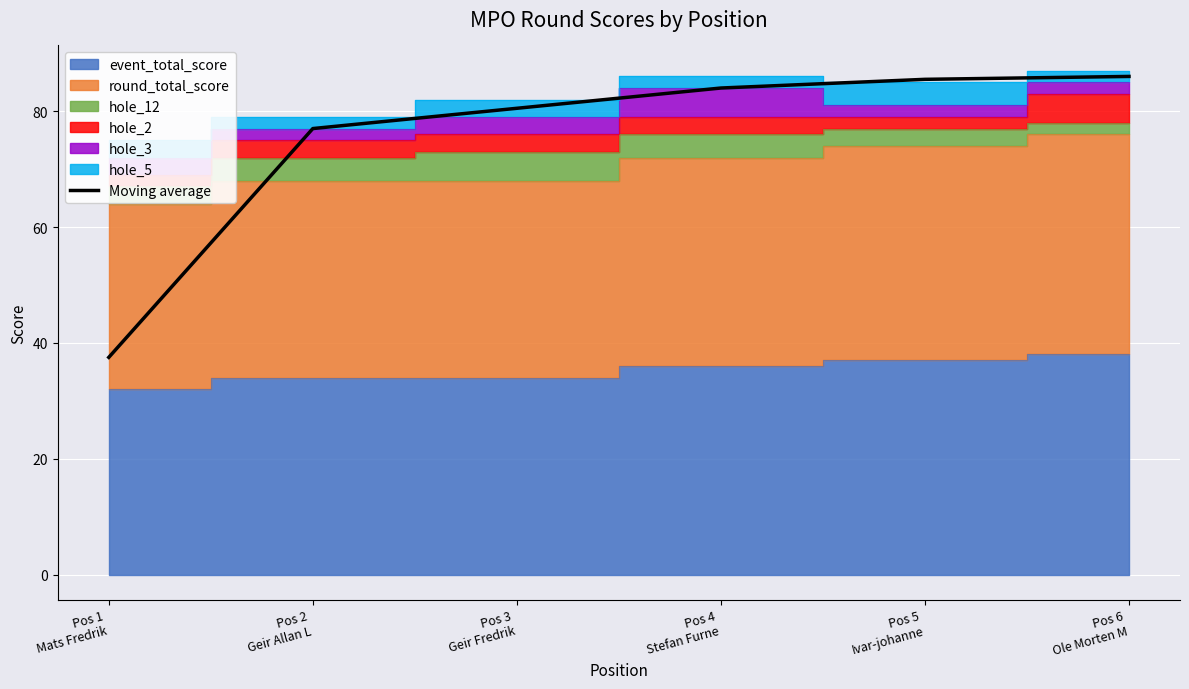

Reading right to left, transcribe all the data shown in this chart.

Pos 6
Ole Morten M=86.0	Pos 5
Ivar-johanne=85.5	Pos 4
Stefan Furne=84.0	Pos 3
Geir Fredrik=80.5	Pos 2
Geir Allan L=77.0	Pos 1
Mats Fredrik=37.5